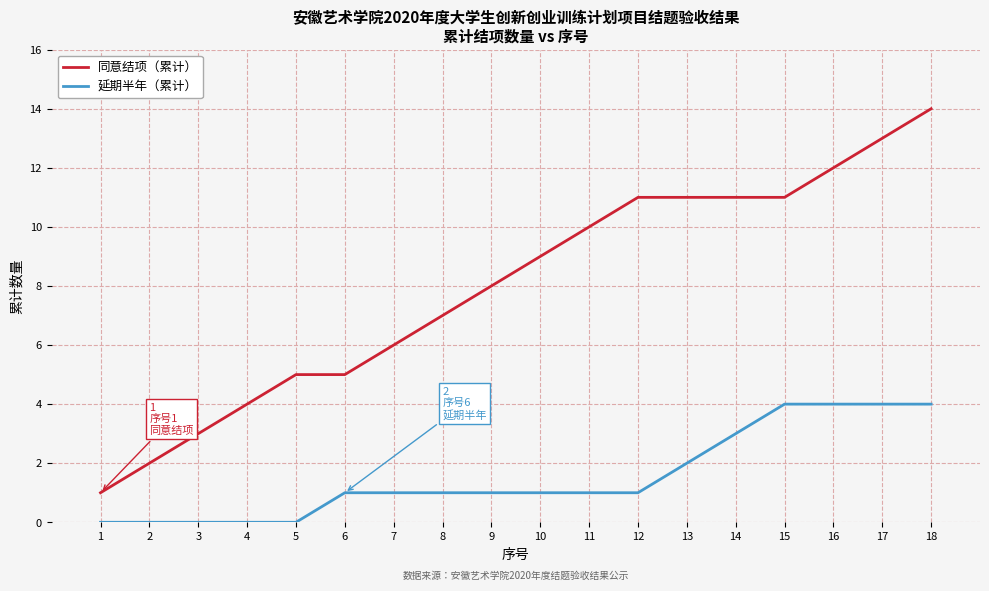

What value does the 同意结项（累计） series have at 7?

6